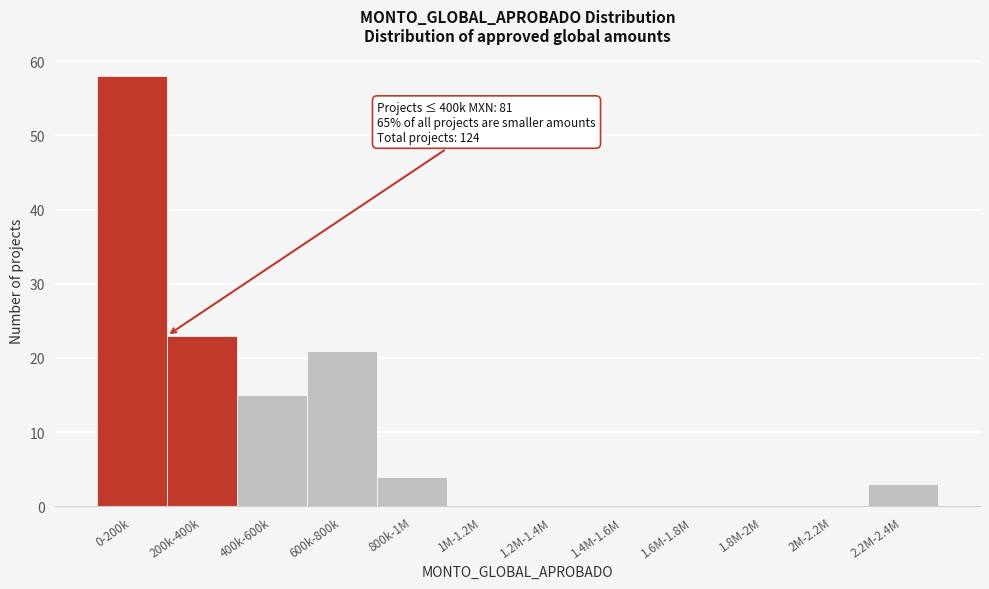

Reading right to left, transcribe all the data shown in this chart.

2.2M-2.4M=3	2M-2.2M=0	1.8M-2M=0	1.6M-1.8M=0	1.4M-1.6M=0	1.2M-1.4M=0	1M-1.2M=0	800k-1M=4	600k-800k=21	400k-600k=15	200k-400k=23	0-200k=58